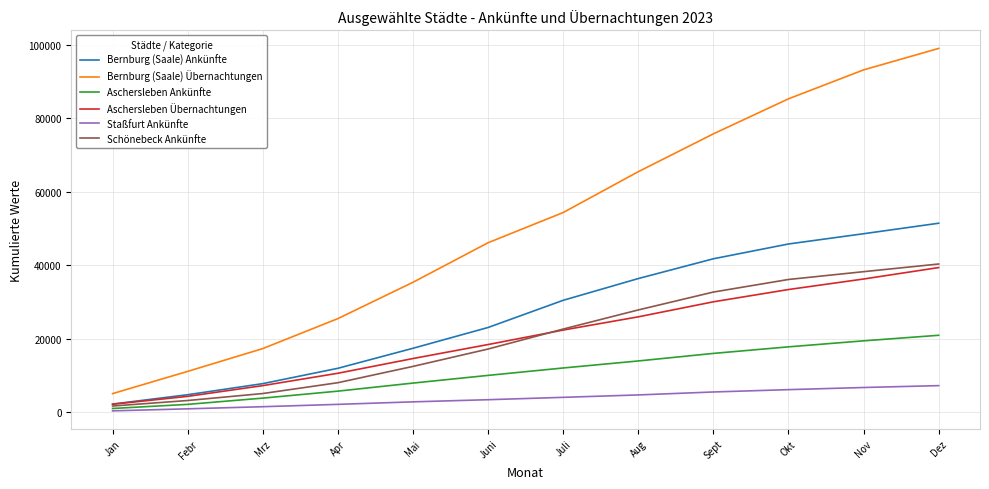

List the labels in order of Bernburg (Saale) Ankünfte value, largest first.

Dez, Nov, Okt, Sept, Aug, Juli, Juni, Mai, Apr, Mrz, Febr, Jan